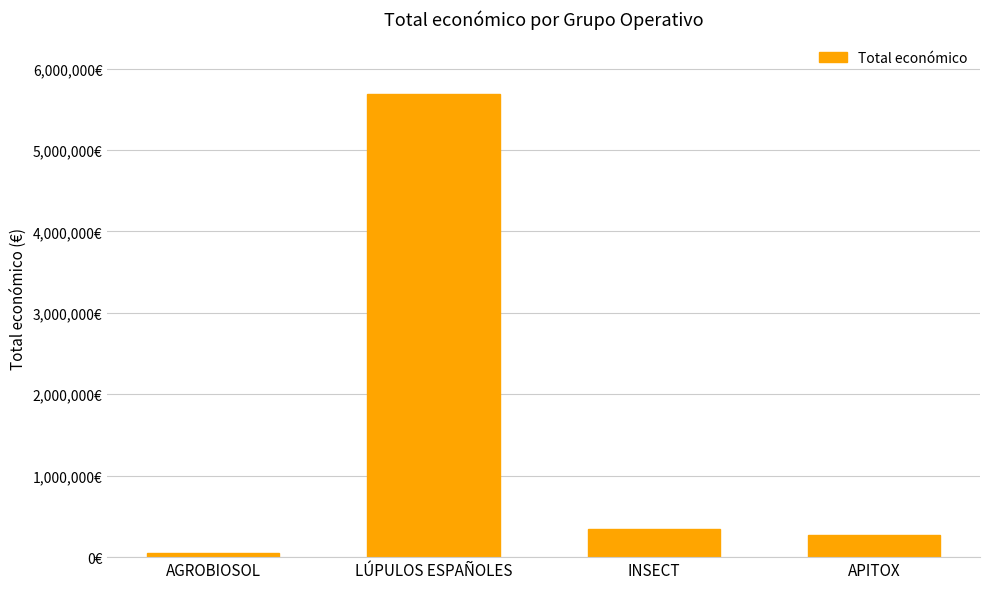

True or false: the data shows 1777016 at LÚPULOS ESPAÑOLES.

False